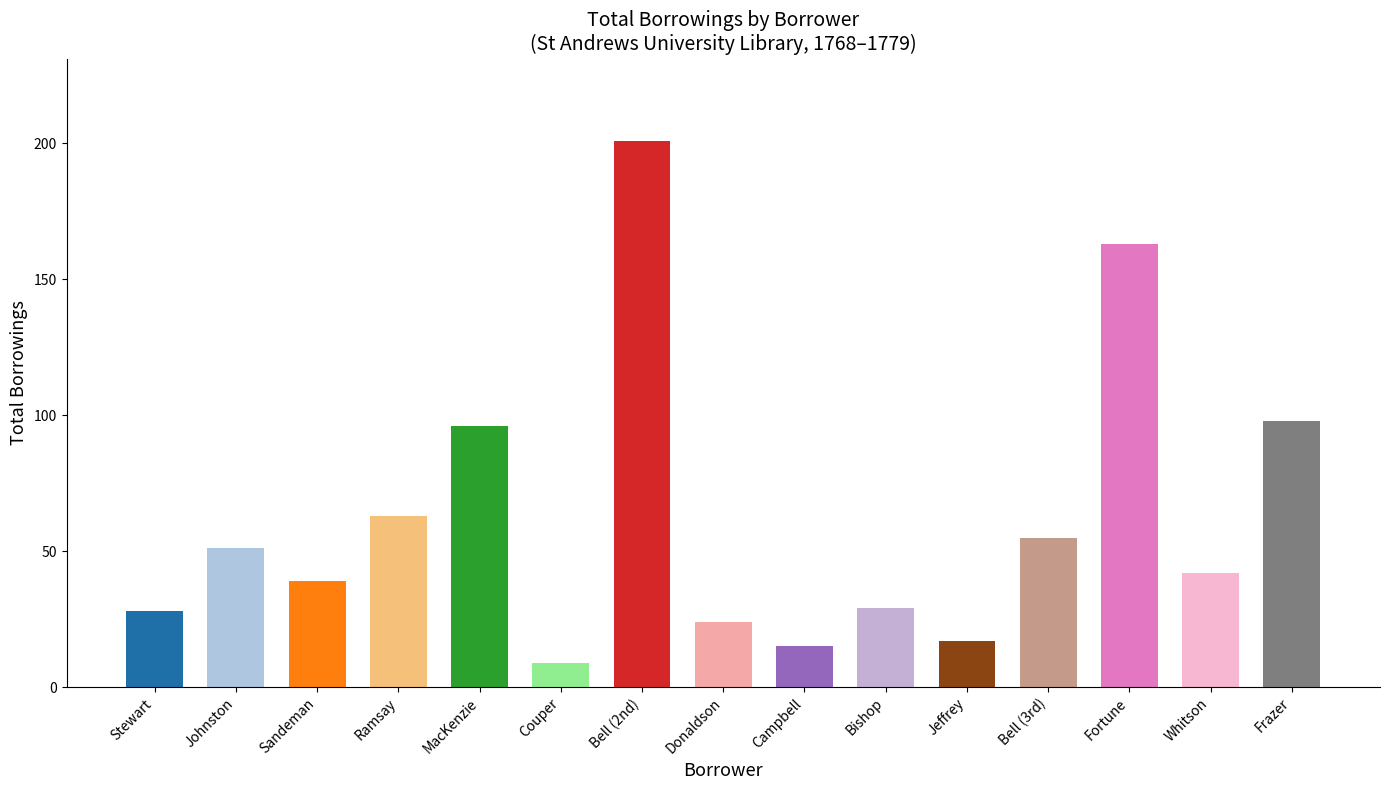

At which label is the value closest to 105?

Frazer